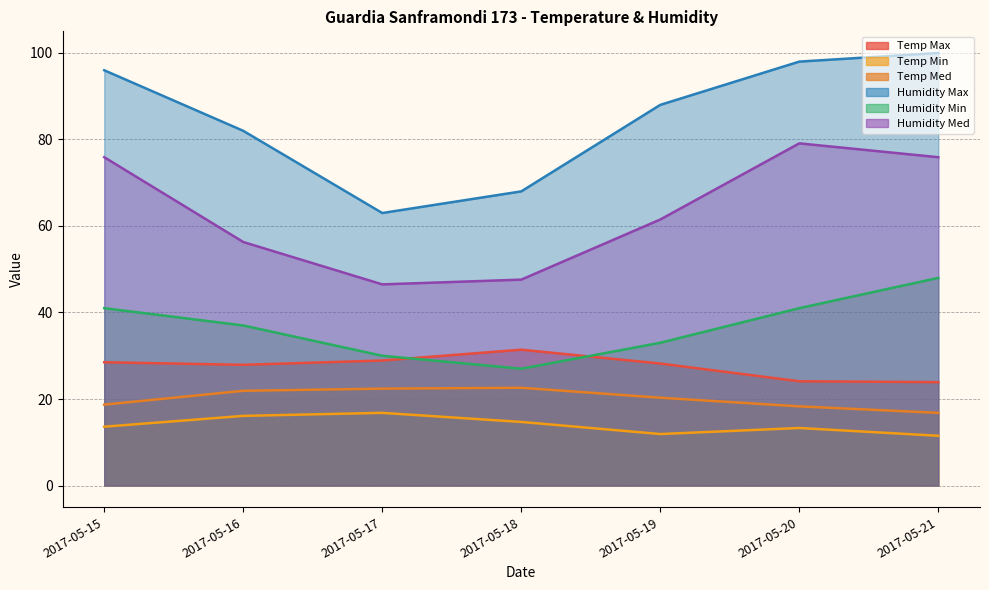

Does the chart have visible grid lines?

Yes